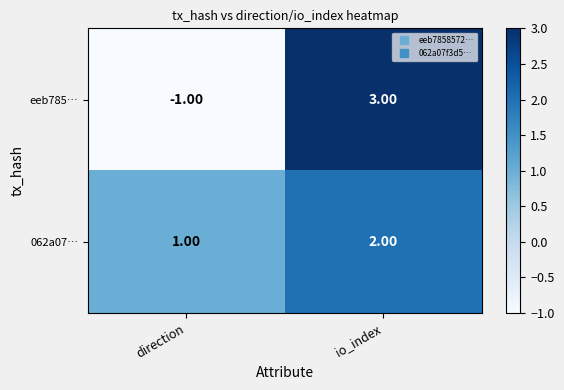

Rank the series by their maximum value, from highest to lowest.

eeb785…, 062a07…